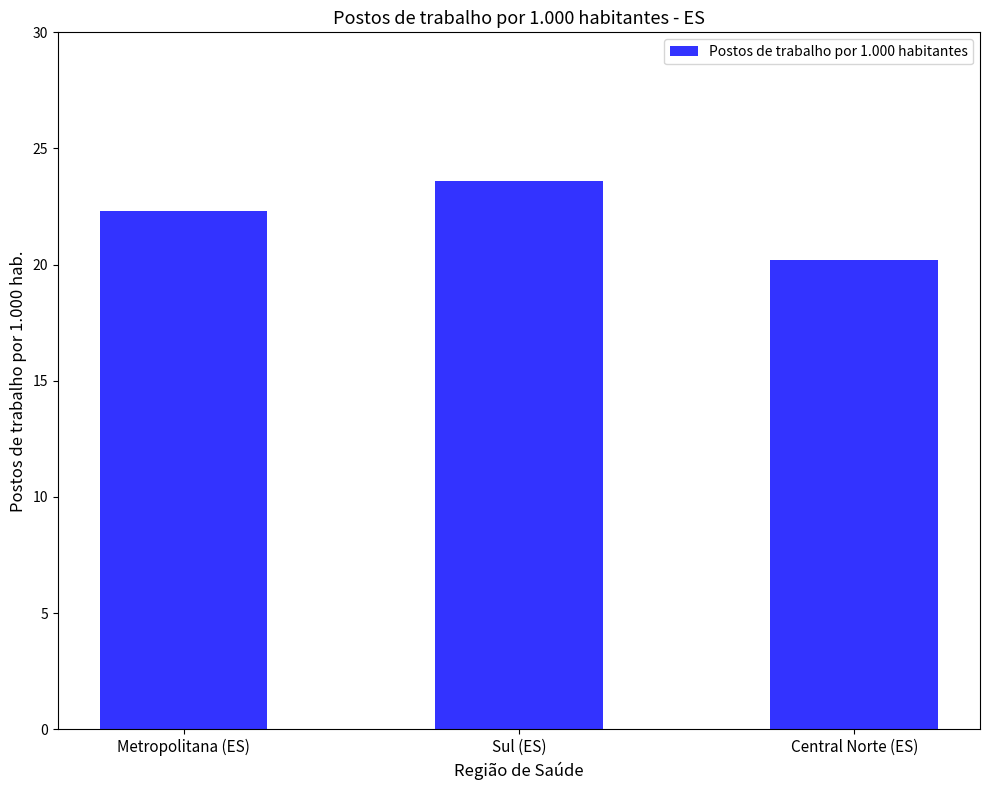

Reading left to right, what are all the values shown in this chart?

Metropolitana (ES)=22.3	Sul (ES)=23.6	Central Norte (ES)=20.2